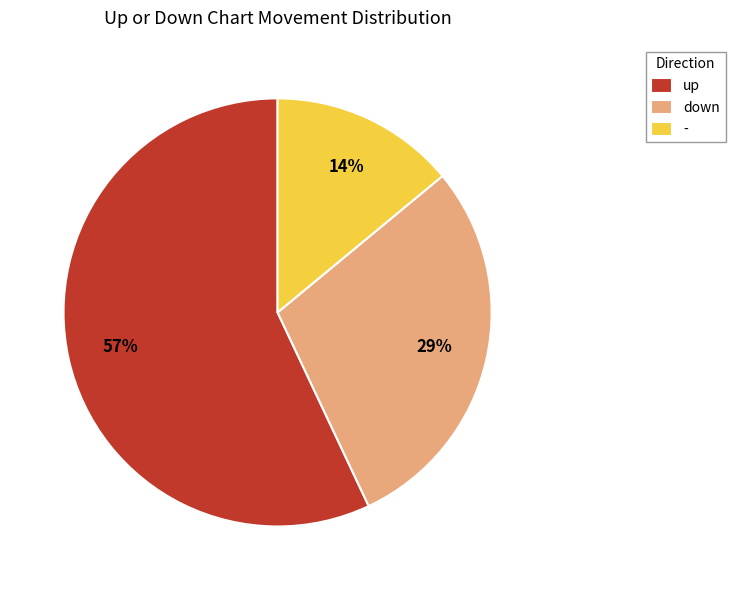

Between down and up, which is larger?

up